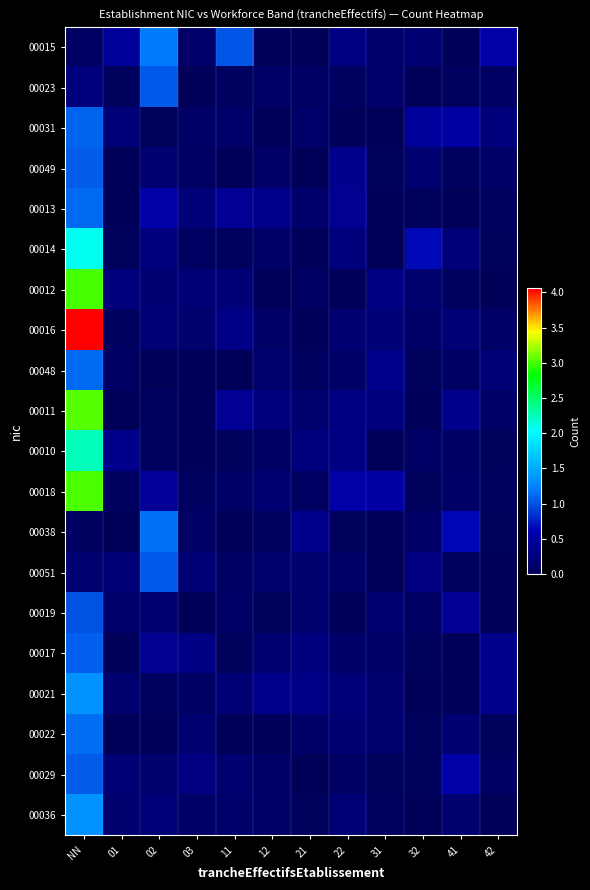

Between 12 and 01, which is larger?

01